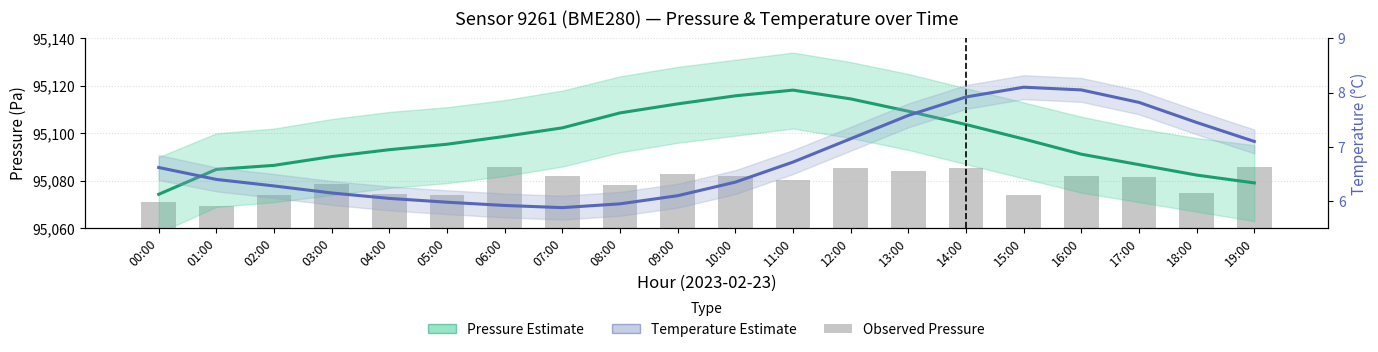

How many categories are shown in the chart?

20